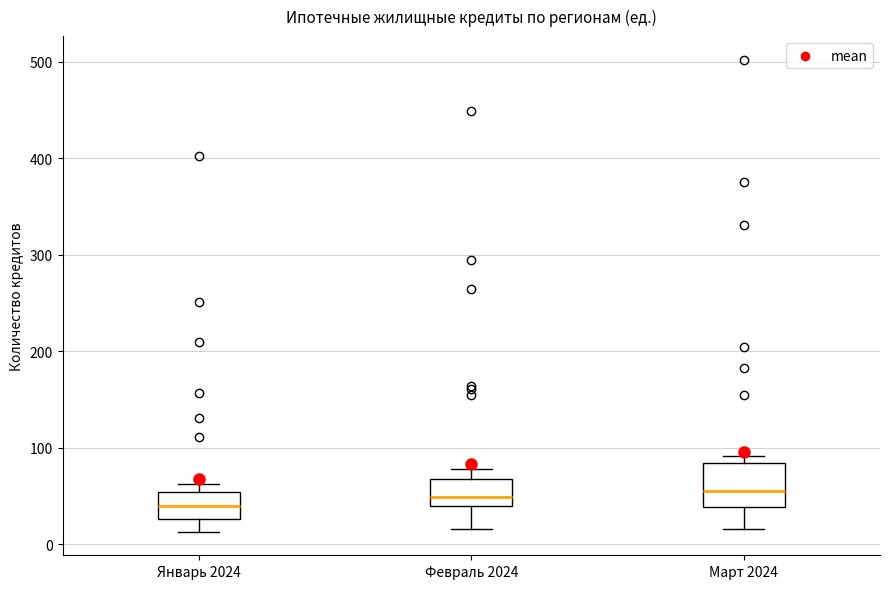

Which box is the tallest, from its lower edge to its upper edge?

Март 2024